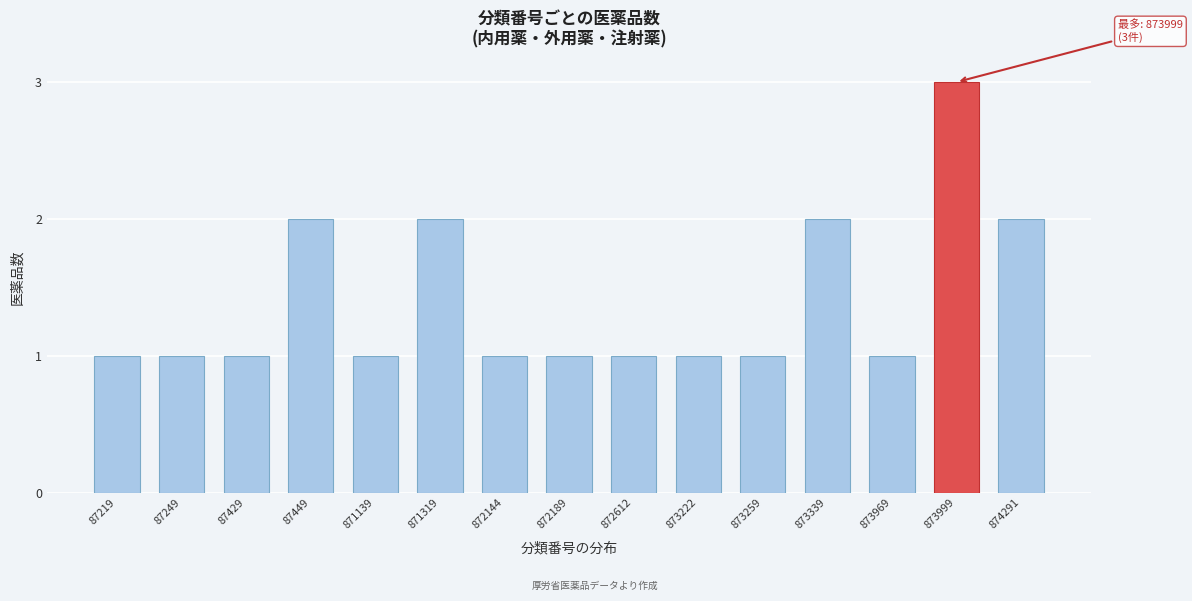

Reading right to left, extract all data points from this chart.

874291=2	873999=3	873969=1	873339=2	873259=1	873222=1	872612=1	872189=1	872144=1	871319=2	871139=1	87449=2	87429=1	87249=1	87219=1